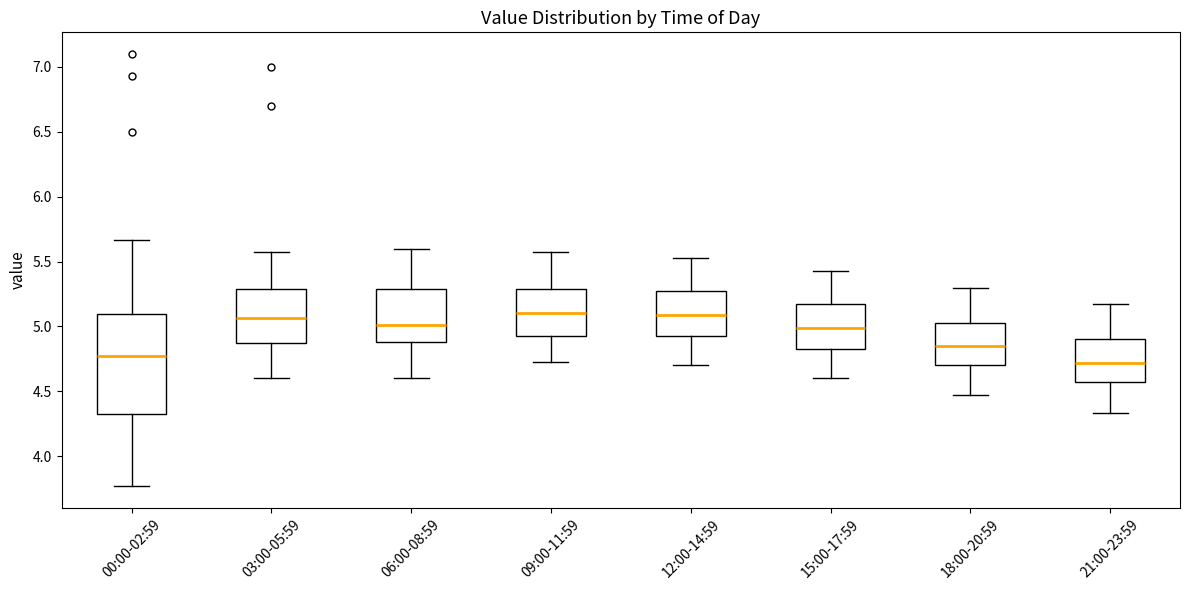

Reading left to right, read every box against the y-axis: the position of its median line, the range the box covers, and the ends of its whiskers. The values are not printed on the chart, so give them approximately, as read against the axis.

00:00-02:59: median 4.75, box 4.35 to 5.10, whiskers 3.75 to 5.65
03:00-05:59: median 5.05, box 4.85 to 5.30, whiskers 4.60 to 5.55
06:00-08:59: median 5.00, box 4.90 to 5.30, whiskers 4.60 to 5.60
09:00-11:59: median 5.10, box 4.95 to 5.30, whiskers 4.75 to 5.55
12:00-14:59: median 5.10, box 4.95 to 5.25, whiskers 4.70 to 5.55
15:00-17:59: median 5.00, box 4.85 to 5.15, whiskers 4.60 to 5.45
18:00-20:59: median 4.85, box 4.70 to 5.05, whiskers 4.45 to 5.30
21:00-23:59: median 4.70, box 4.55 to 4.90, whiskers 4.35 to 5.15